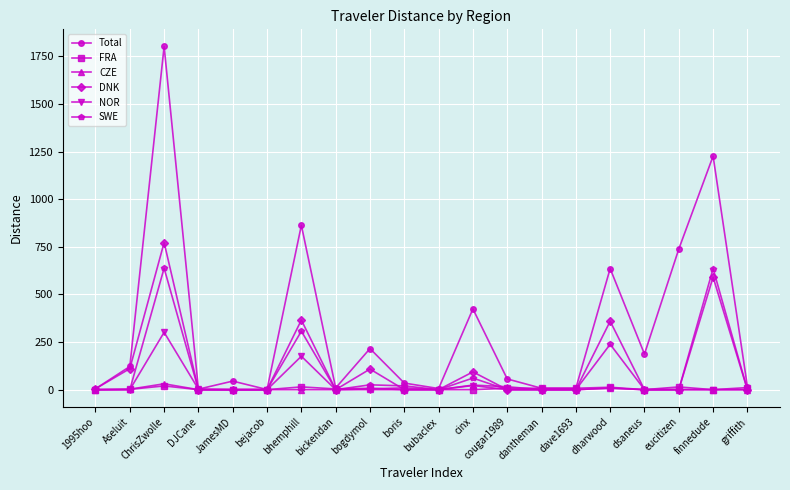

What is the spread (max minus min) of values at JamesMD?

44.9